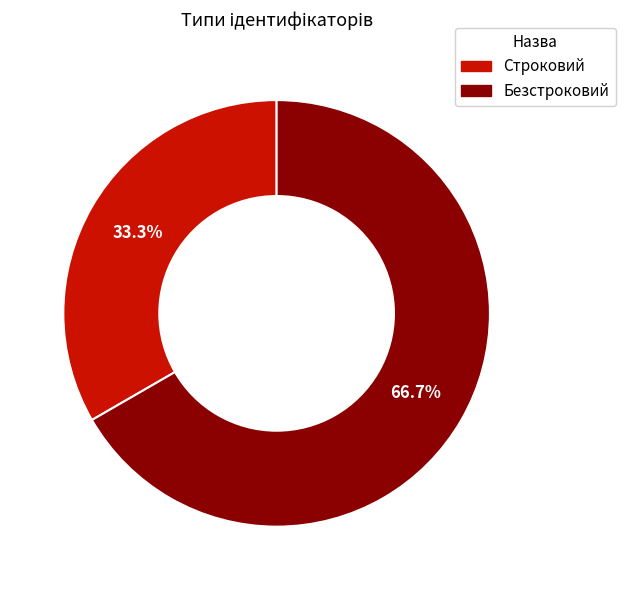

Combined, do Безстроковий and Строковий account for over 50%?

Yes